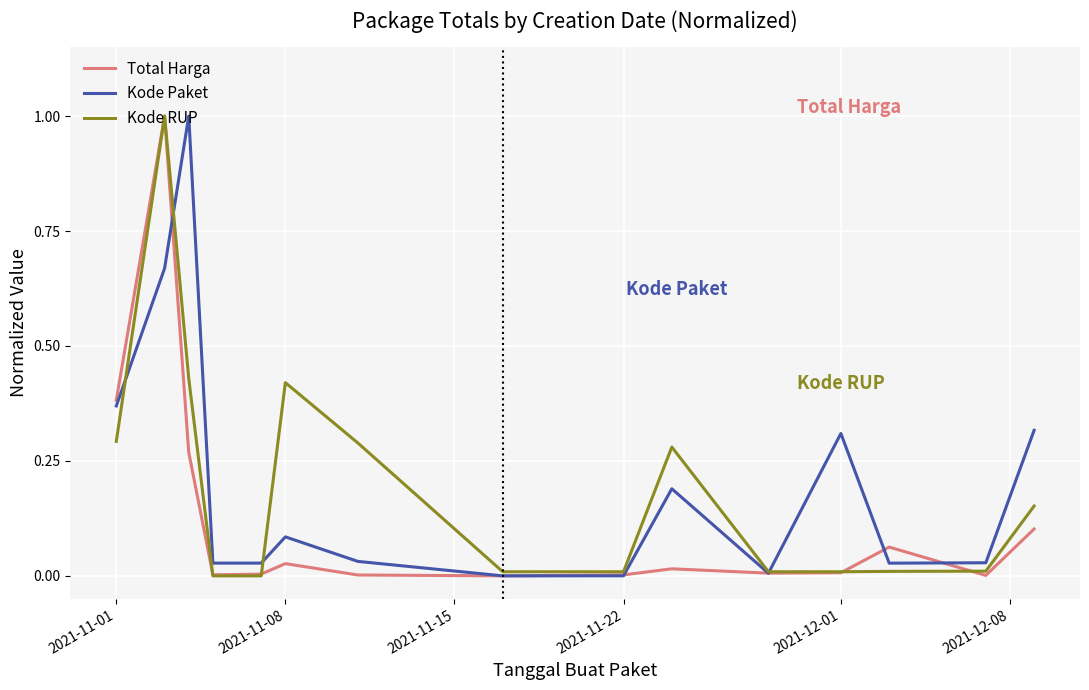

What is the maximum value for Kode RUP?

1.0